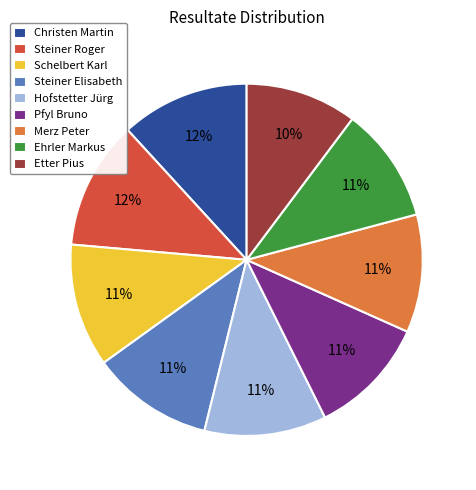

Count the number of slices in the pie.

9